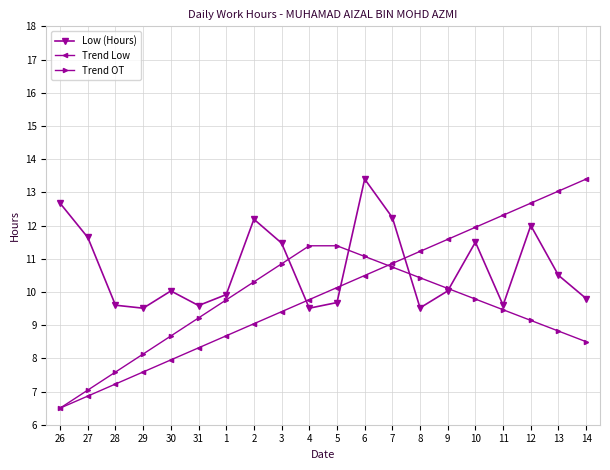

What position from the left is 4?

10